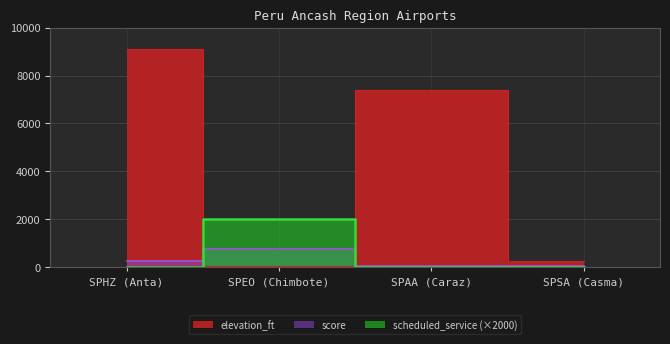

At which label is scheduled_service closest to 1000?

SPHZ (Anta)